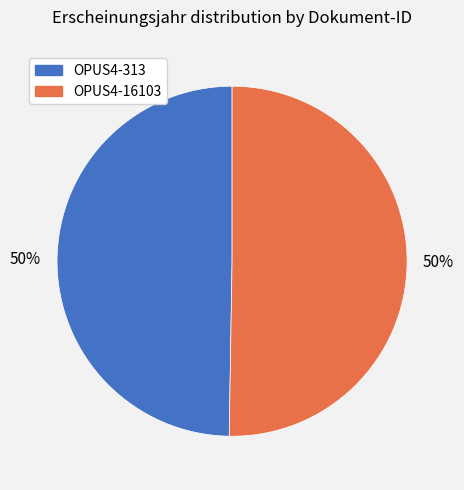

Combined, do OPUS4-313 and OPUS4-16103 account for over 50%?

Yes